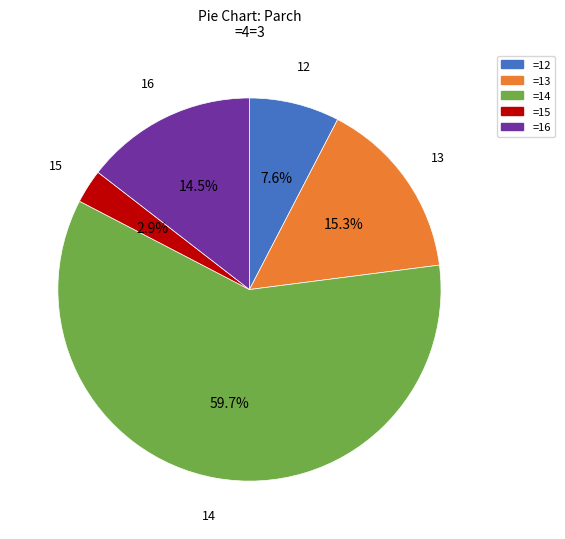

Combined, do 14 and 13 account for over 50%?

Yes